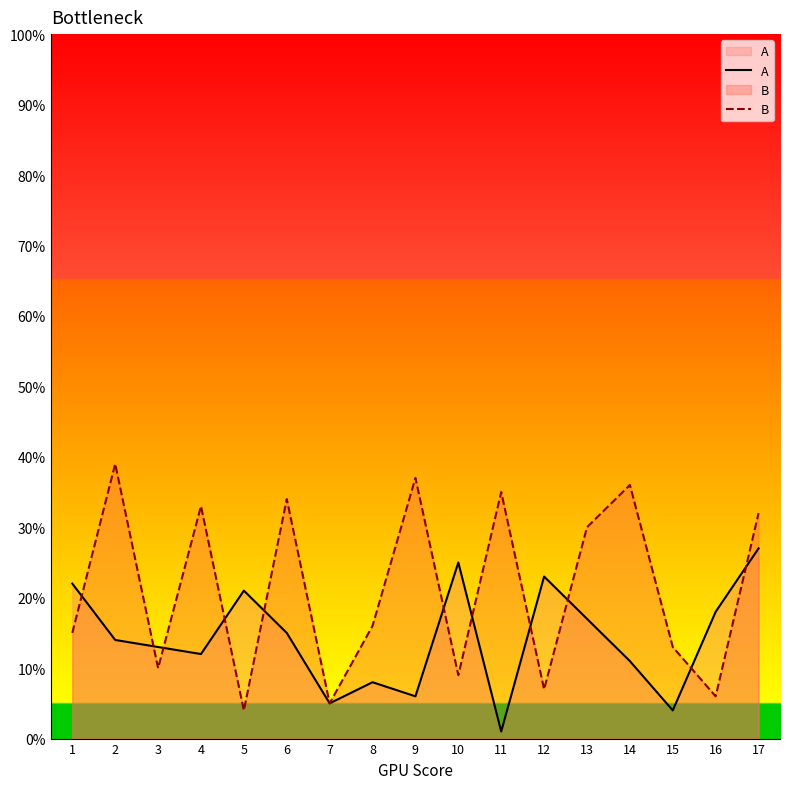

Which series changed the most between 3 and 9?

B